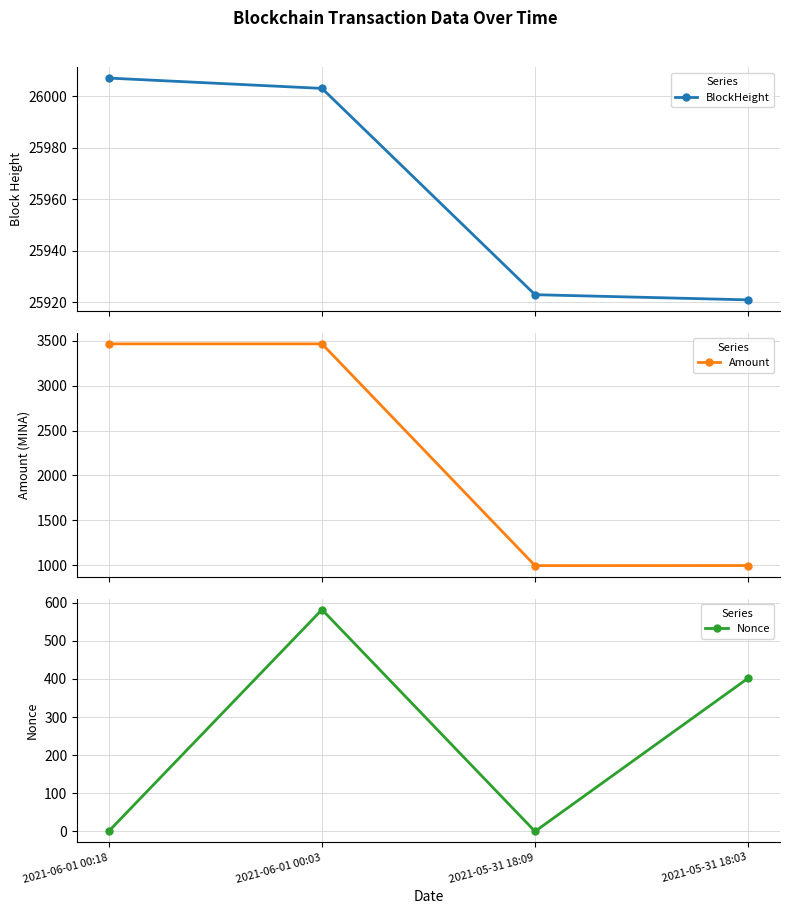

True or false: BlockHeight and Amount cross at least once.

False